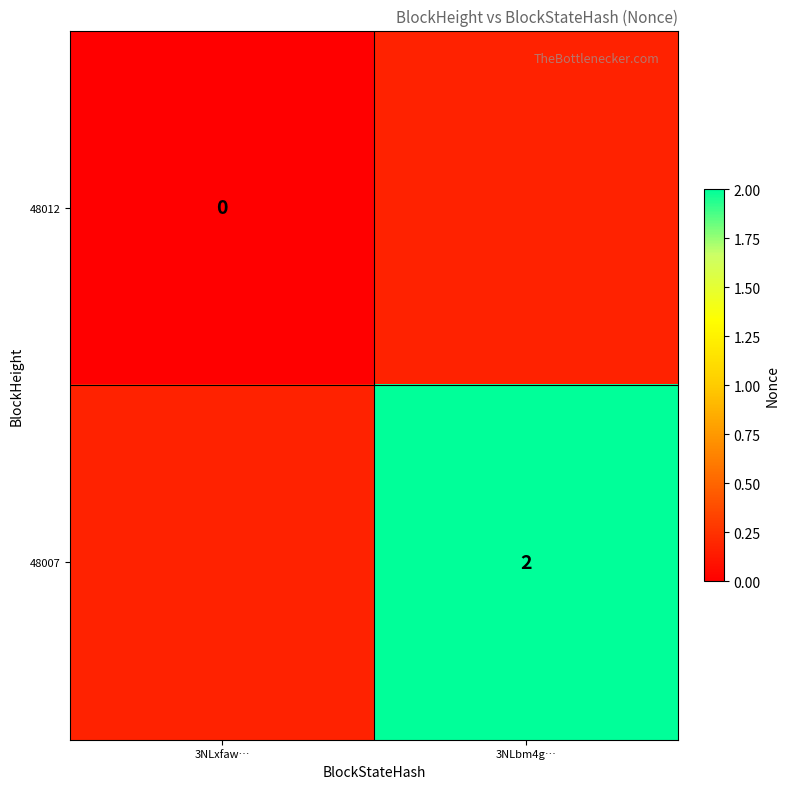

What is the greatest value displayed?

2.0